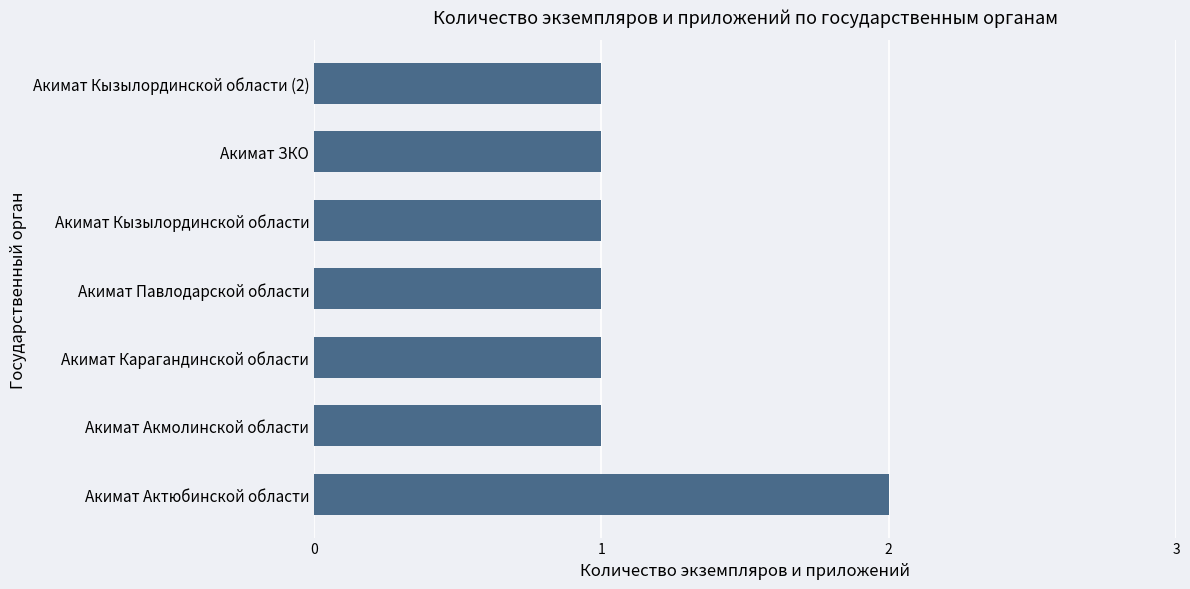

The value at Акимат Павлодарской области is 1. True or false?

True